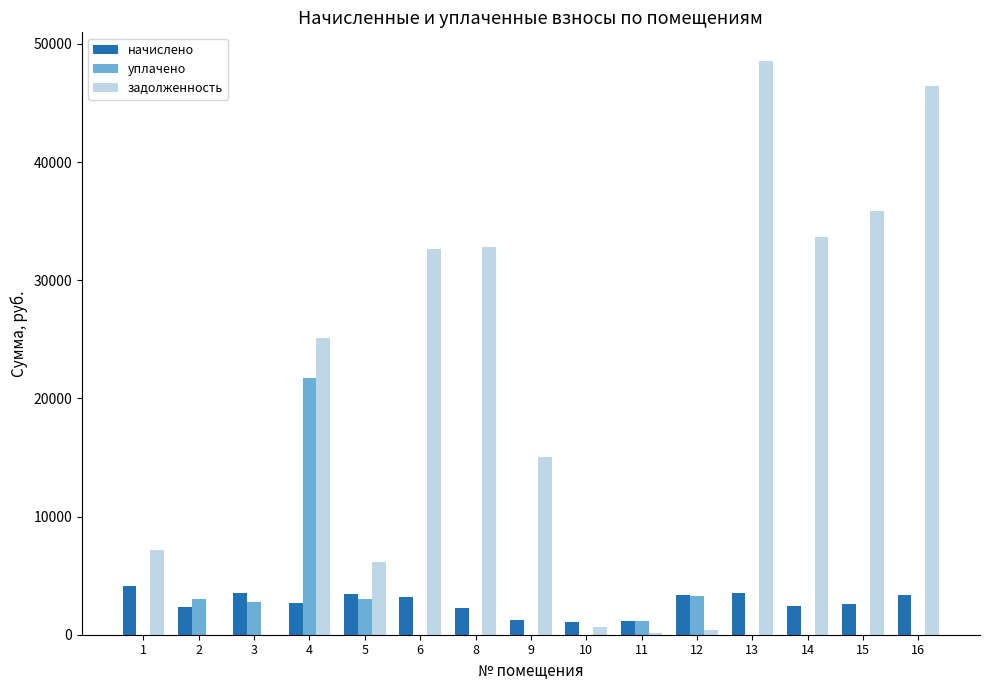

Between 8 and 10, which series saw the biggest shift?

задолженность